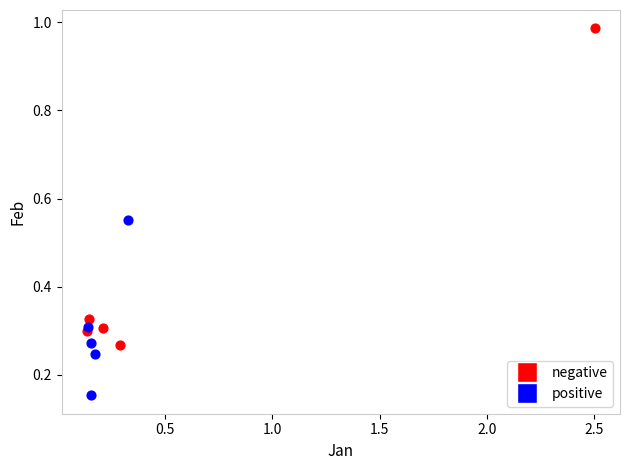

Which series has the largest Y range (max minus min)?

negative